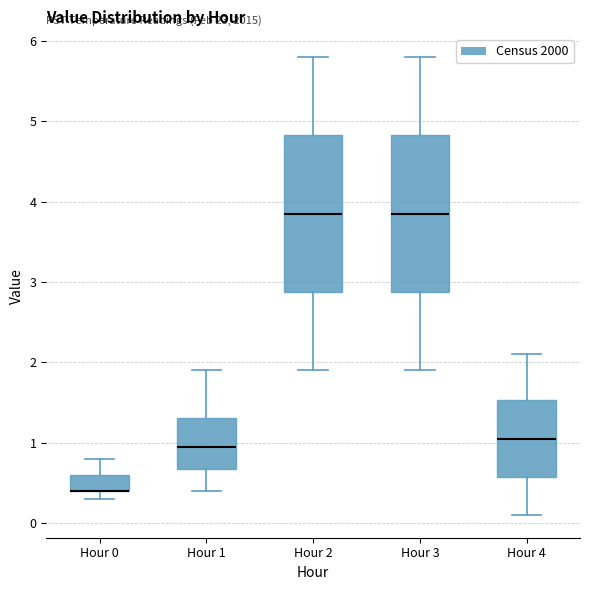

Where is the upper edge of the box for Hour 3 on the y-axis? The values are not printed on the chart, so give them approximately, as read against the axis.

4.8